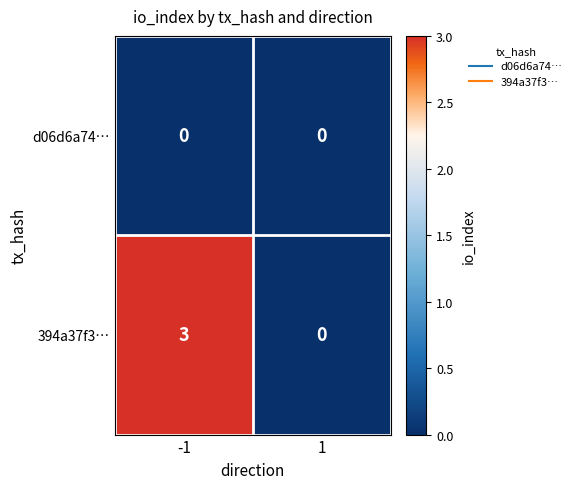

Which series has the largest total across all categories?

394a37f3…